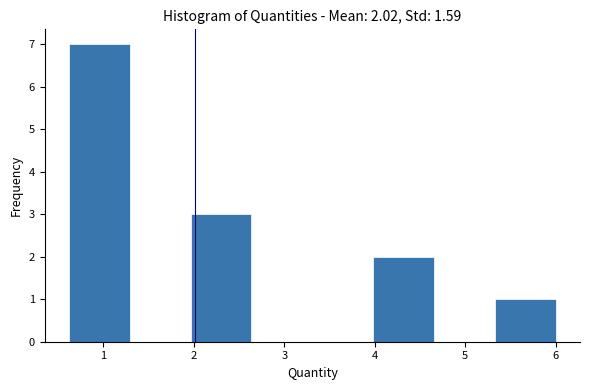

Which range on the x-axis has the tallest bar?

0.6 to 1.3